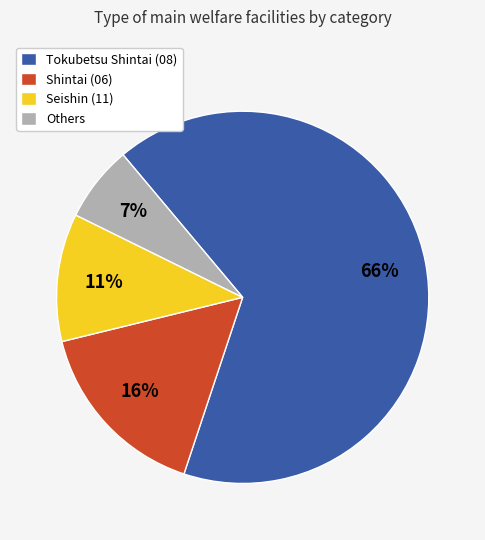

Which category accounts for the majority?

Tokubetsu Shintai (08)